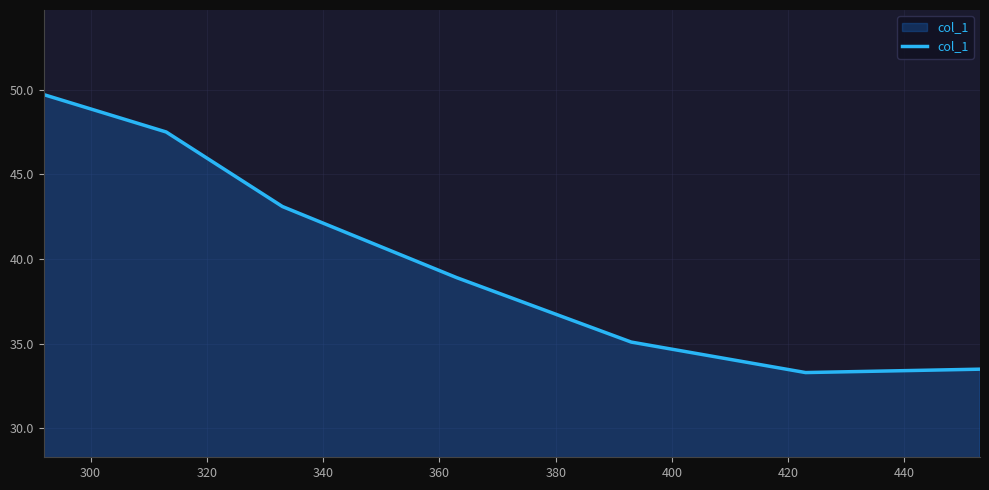

Reading right to left, extract all data points from this chart.

33.5	33.3	35.1	38.9	43.1	47.5	49.7